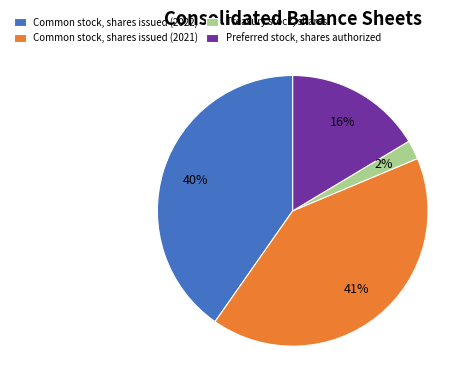

Combined, do Common stock, shares issued (2022) and Treasury stock, shares account for over 50%?

No